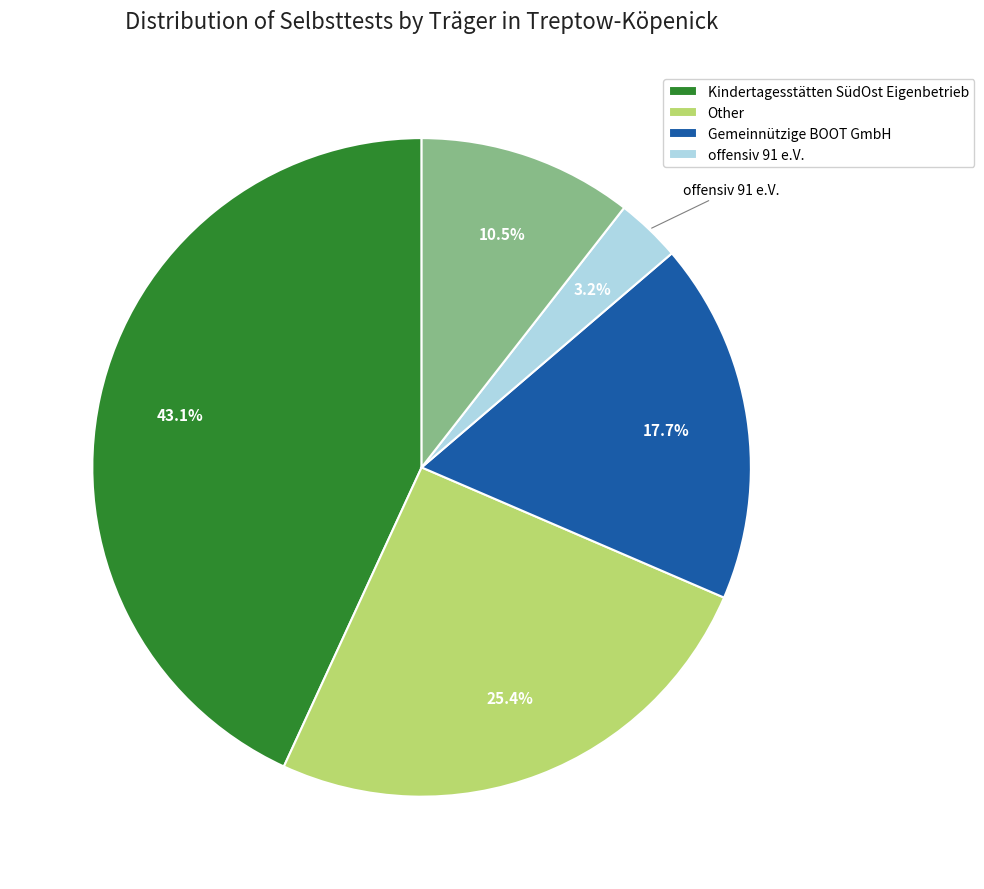

Is there any slice that represents more than half of the pie?

No